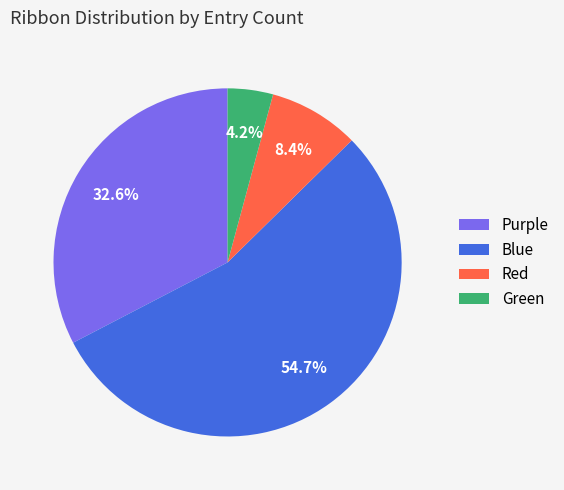

True or false: Blue accounts for 47% of the total.

False